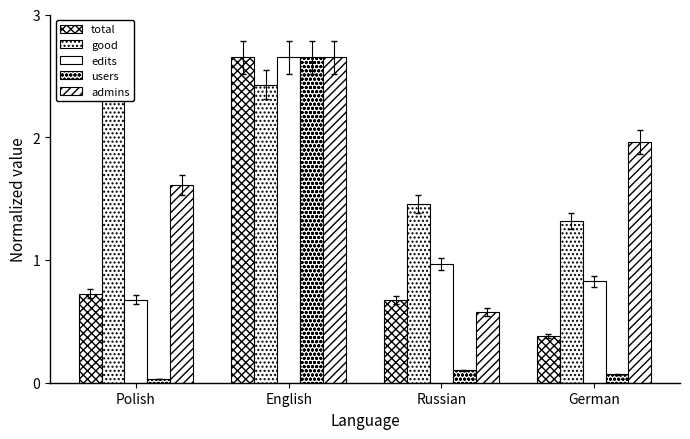

Reading left to right, extract all data points from this chart.

total: 0.7	2.6	0.7	0.4
good: 2.6	2.4	1.5	1.3
edits: 0.7	2.6	1.0	0.8
users: 0.0	2.6	0.1	0.1
admins: 1.6	2.6	0.6	2.0